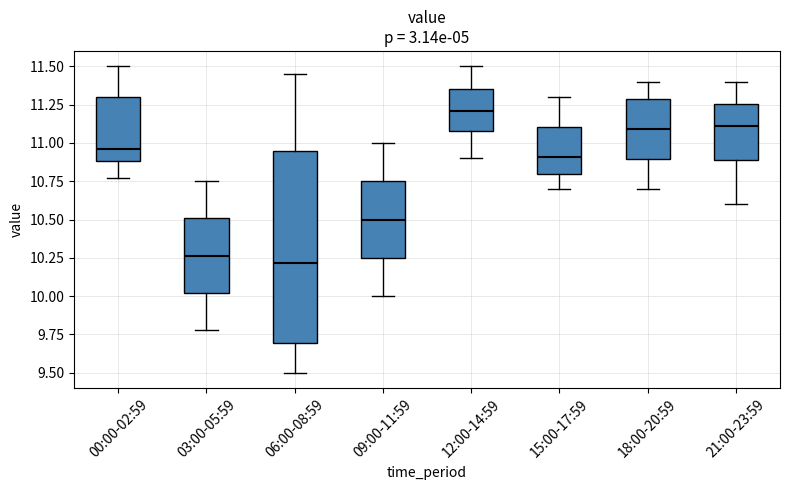

Where is the upper edge of the box for 15:00-17:59 on the y-axis? The values are not printed on the chart, so give them approximately, as read against the axis.

11.10